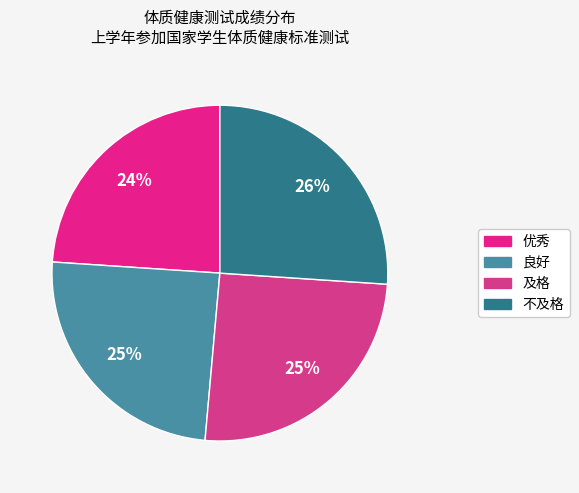

Which category has the biggest portion of the pie?

不及格